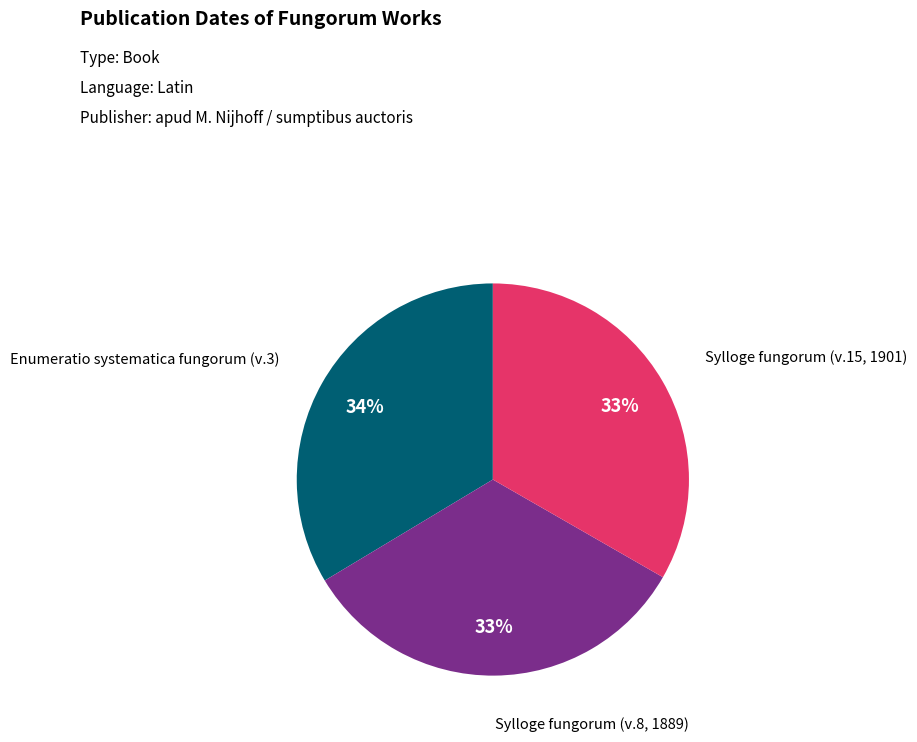

To the nearest percent, what is the difference between the largest and smallest slice percentages?

1%